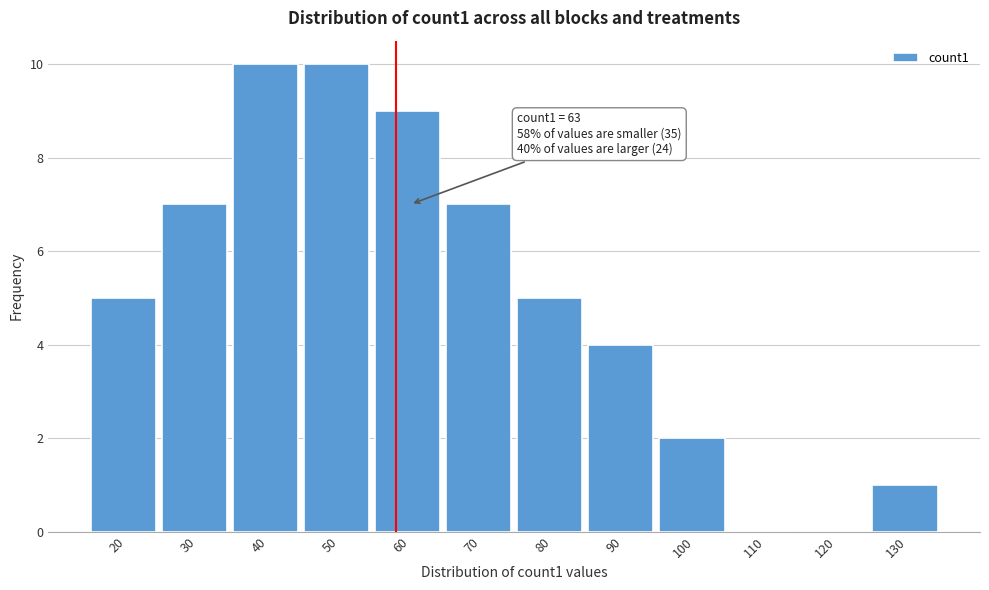

Reading left to right, extract all data points from this chart.

20=5	30=7	40=10	50=10	60=9	70=7	80=5	90=4	100=2	110=0	120=0	130=1